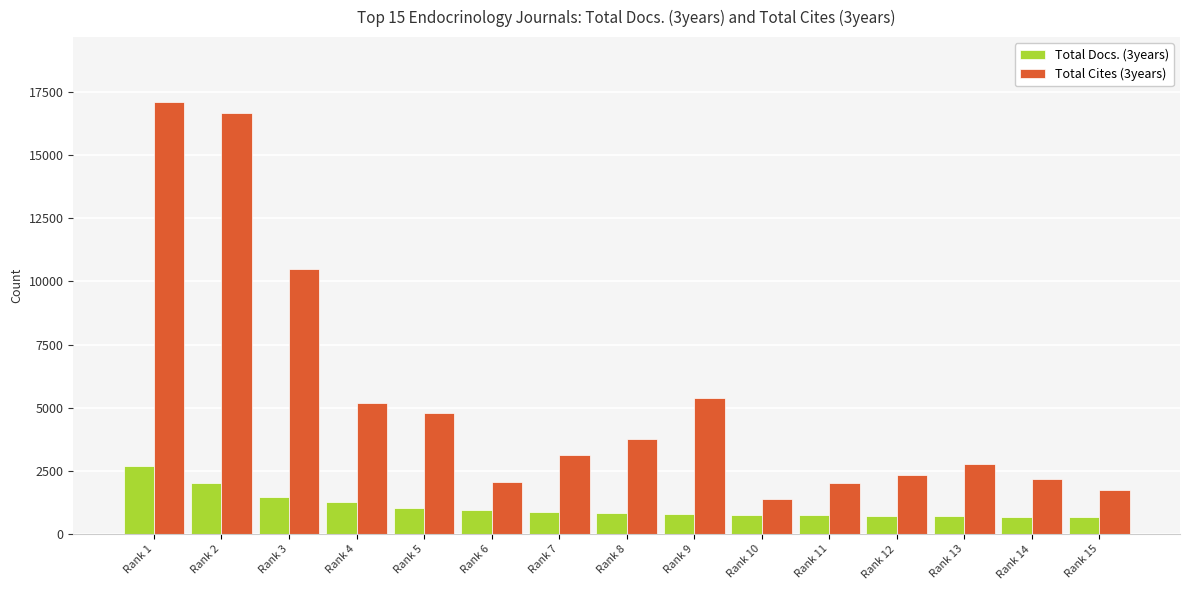

What is the minimum value for Total Docs. (3years)?

660